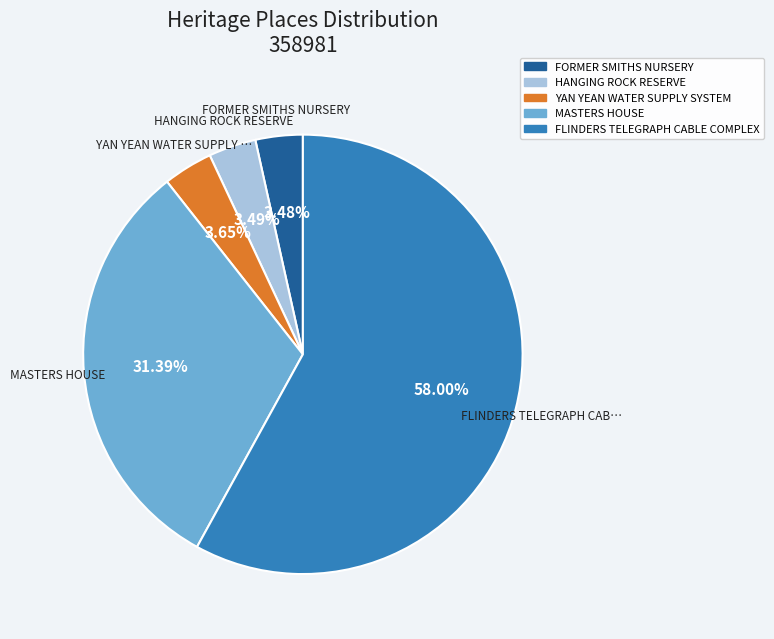

What is the largest slice in the pie chart?

FLINDERS TELEGRAPH CABLE COMPLEX